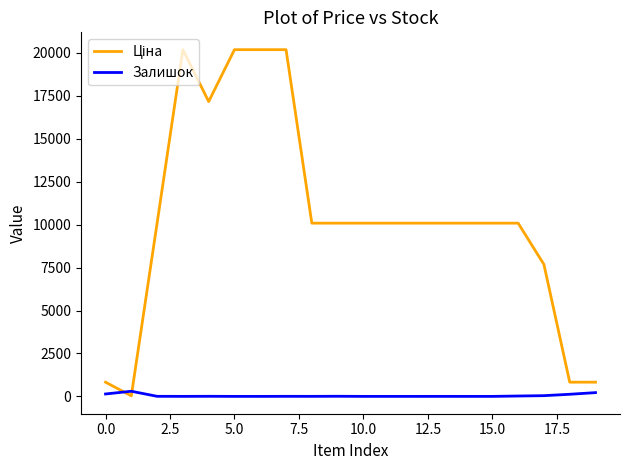

What is the greatest value displayed?

20186.0